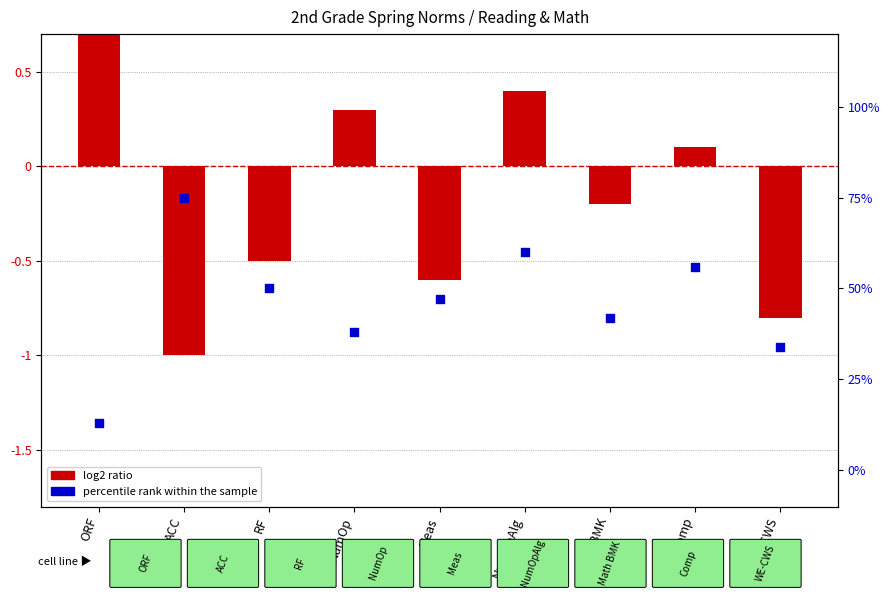

What are all the series names shown in the legend?

log2 ratio, percentile rank within the sample